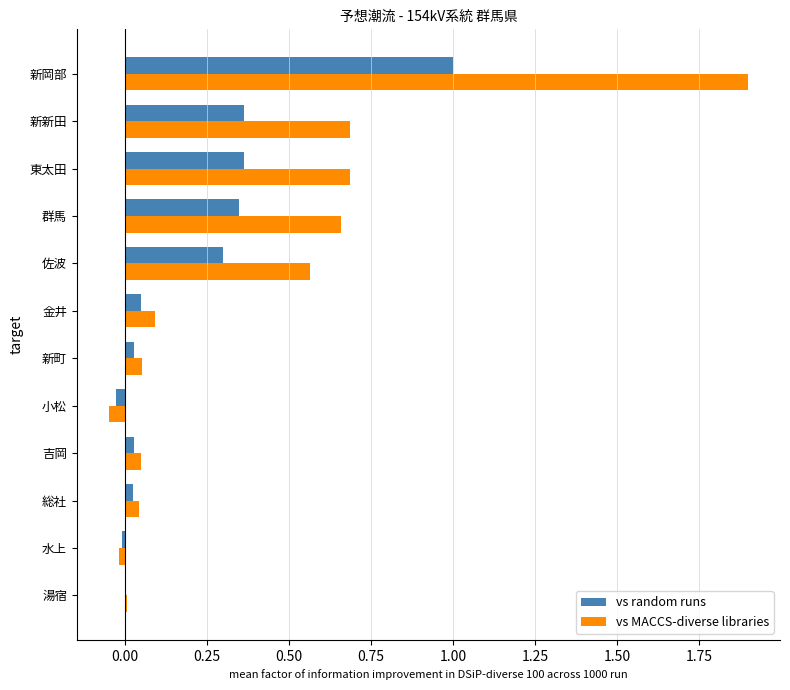

Which series changed the most between 総社 and 東太田?

vs MACCS-diverse libraries